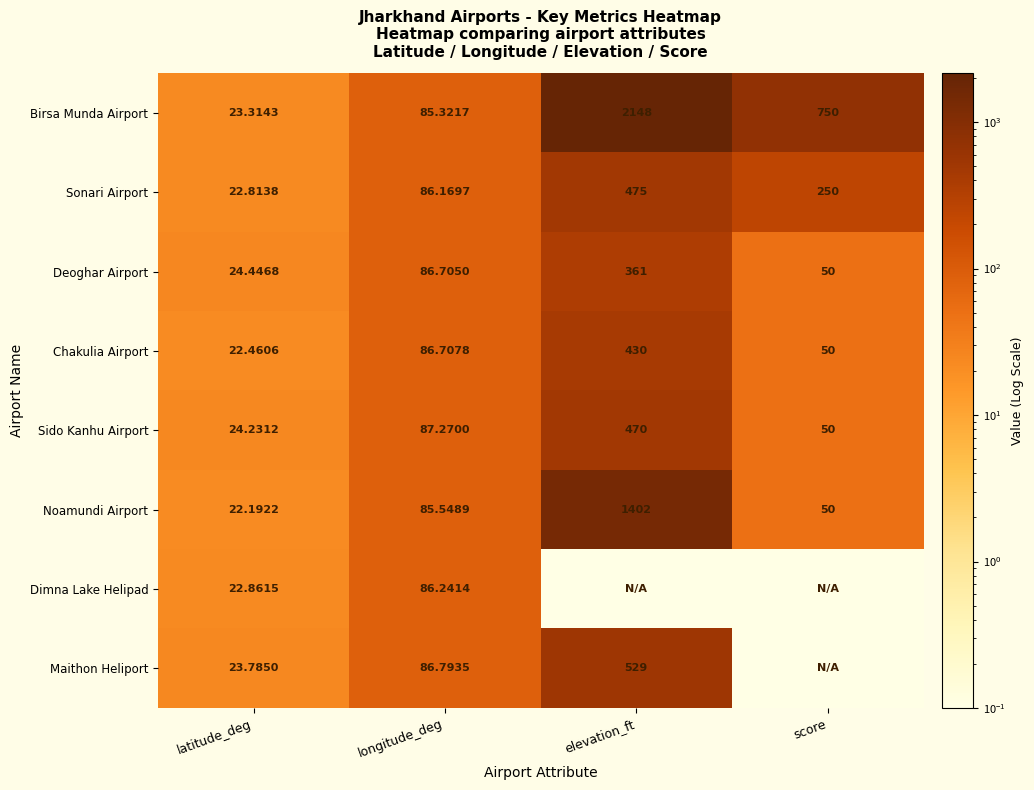

Which has a higher value, score or latitude_deg?

score